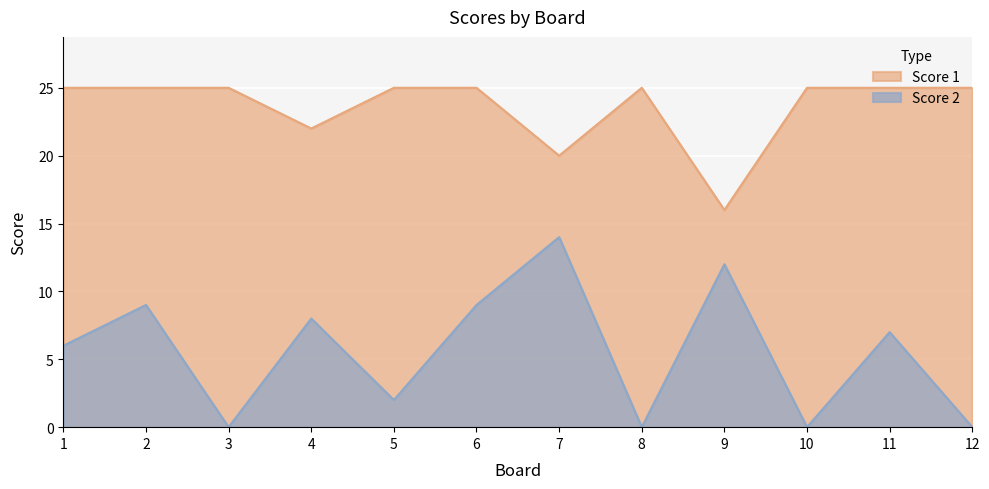

Is it true that Score 1 equals 14 at 2?

False